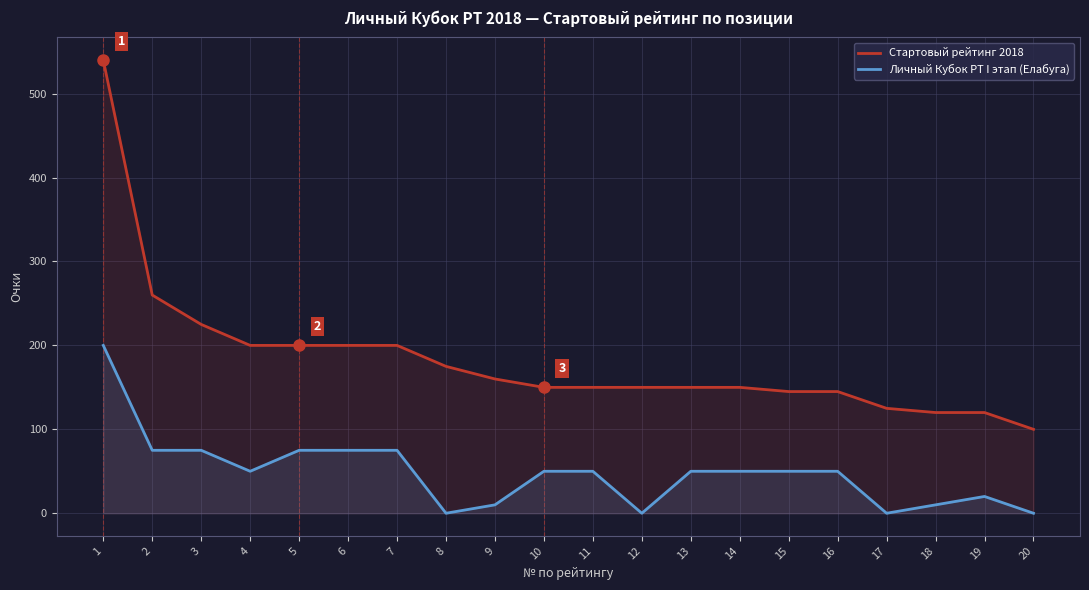

The value of Стартовый рейтинг 2018 at 9 is 279. True or false?

False